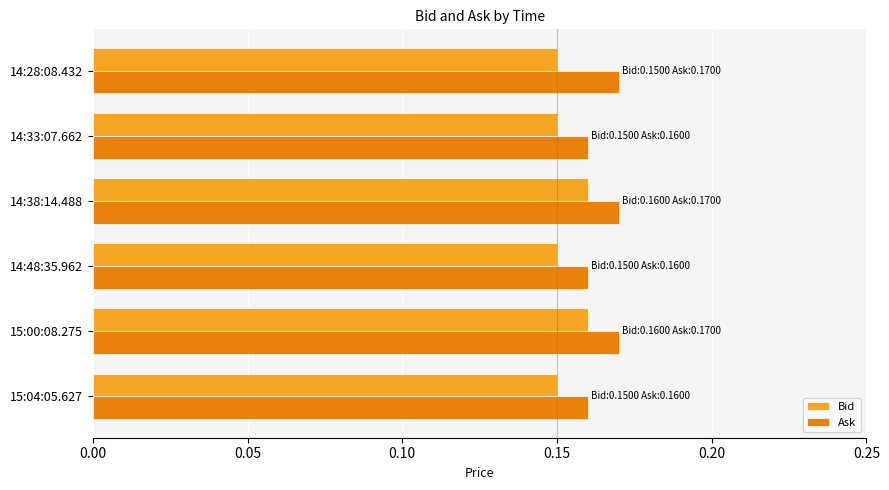

Count the Ask values in the range 0 to 1.

6